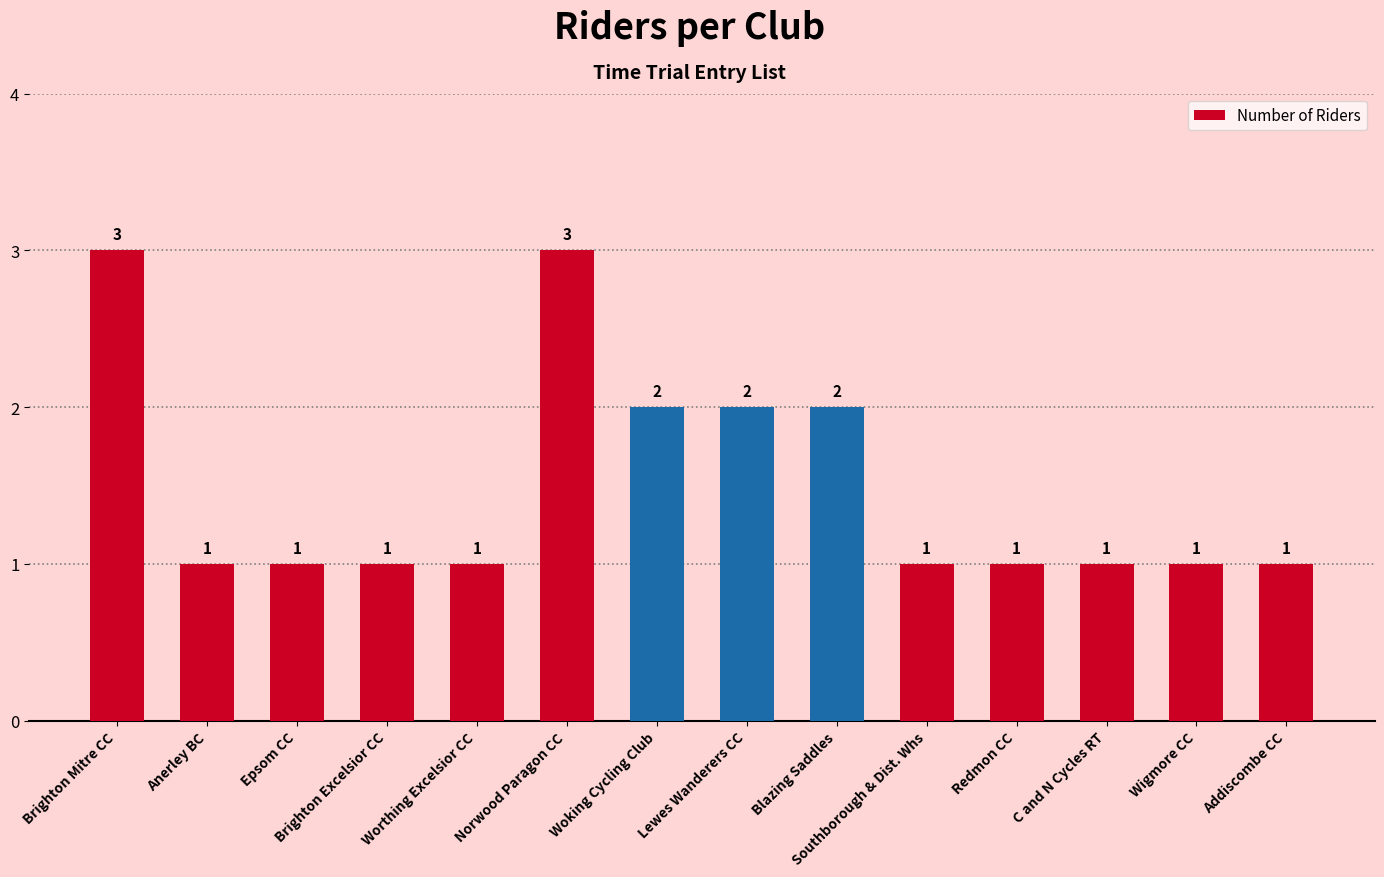

What position from the left is Brighton Excelsior CC?

4